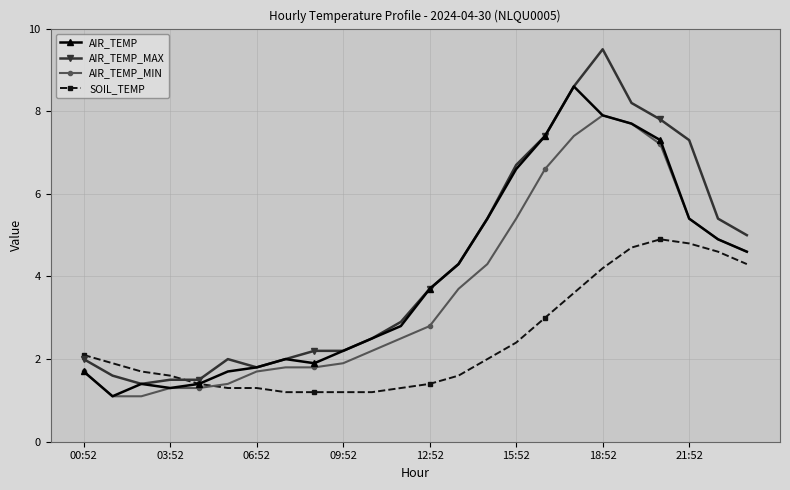

Is this an area chart (filled region under the line)?

No